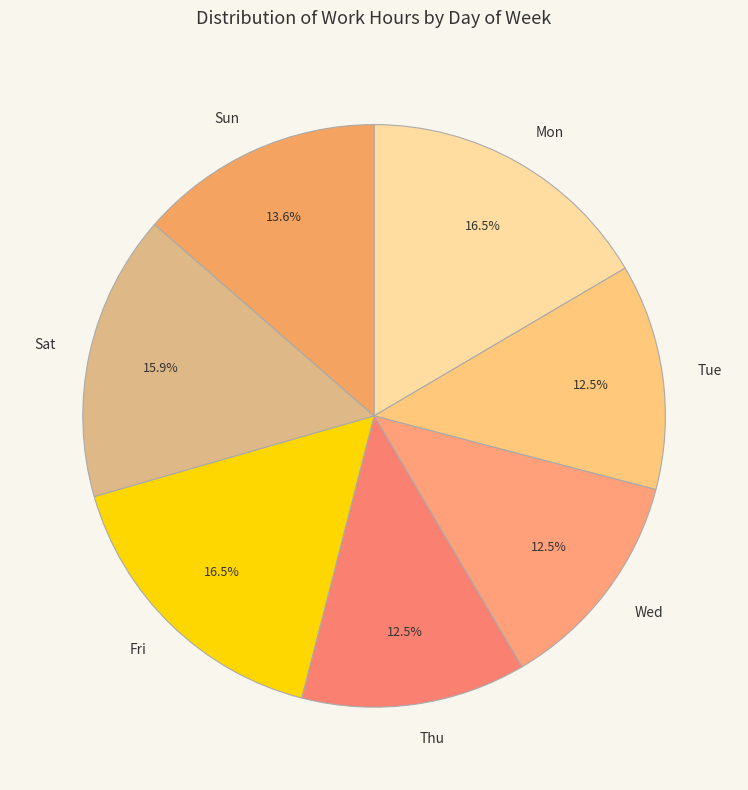

What percentage is NOT represented by Sun?

86.4%